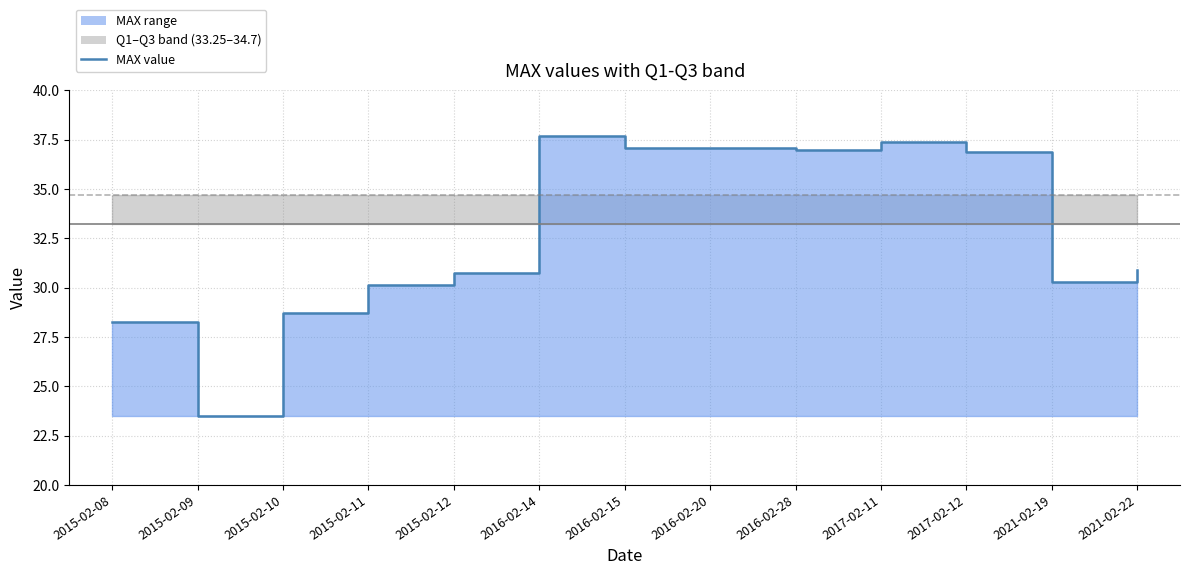

What is the sum of the values at 2021-02-19 and 2016-02-28?

67.3